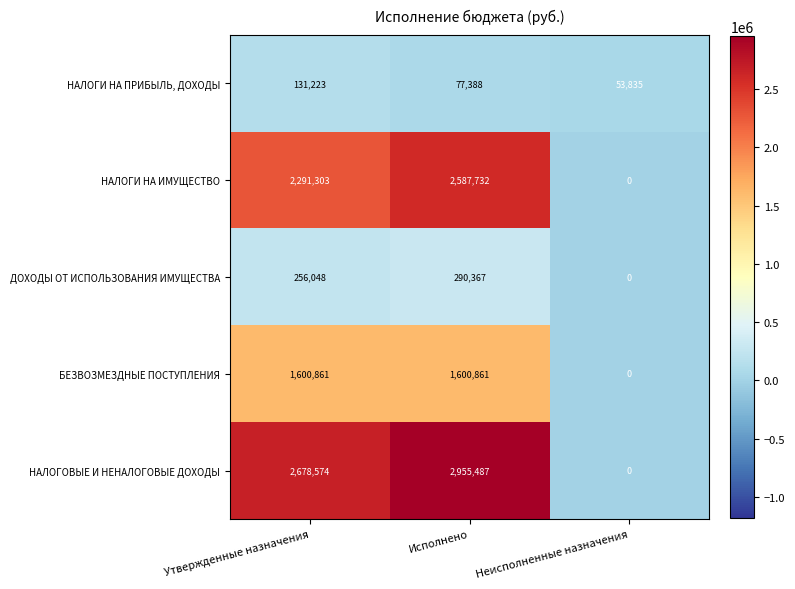

At which category does the chart reach its peak across all series?

Исполнено